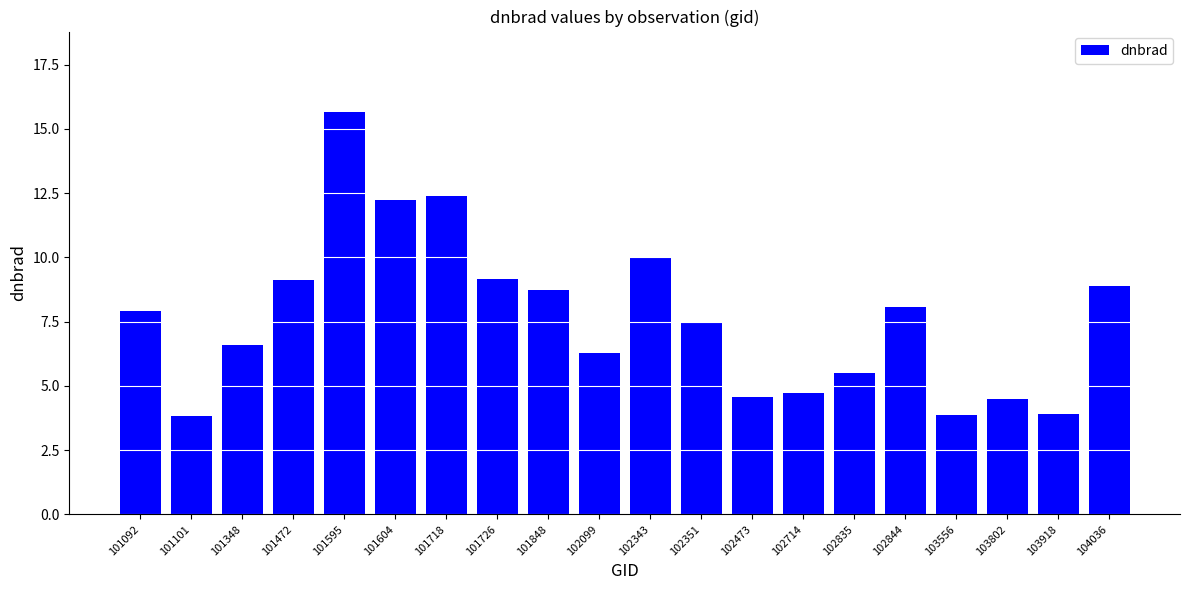

Read the value at 102835.

5.5